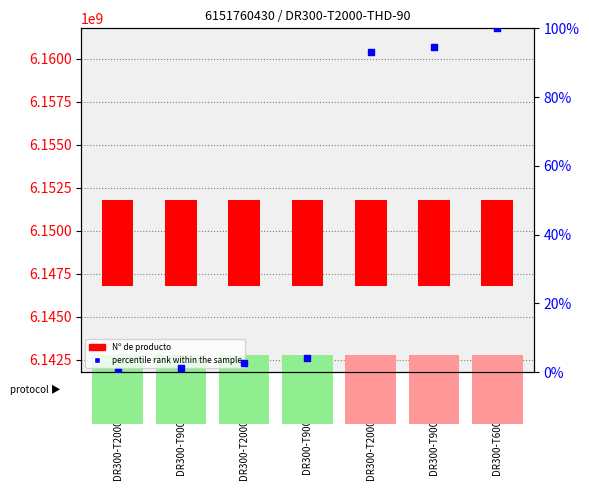

Which series has the largest total across all categories?

Nº de producto